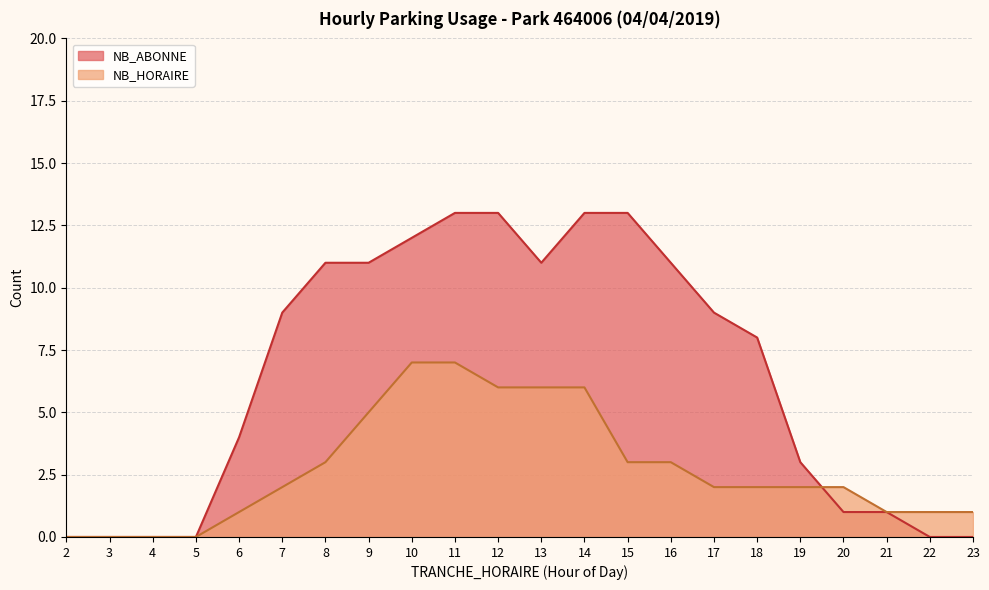

Which series has the largest range (max minus min)?

NB_ABONNE